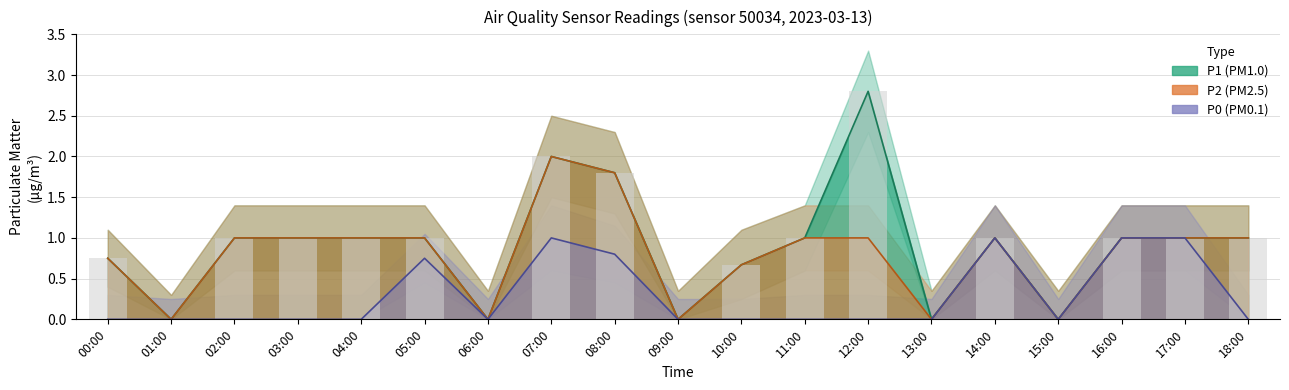

How many P2 values are between 0 and 1?

17